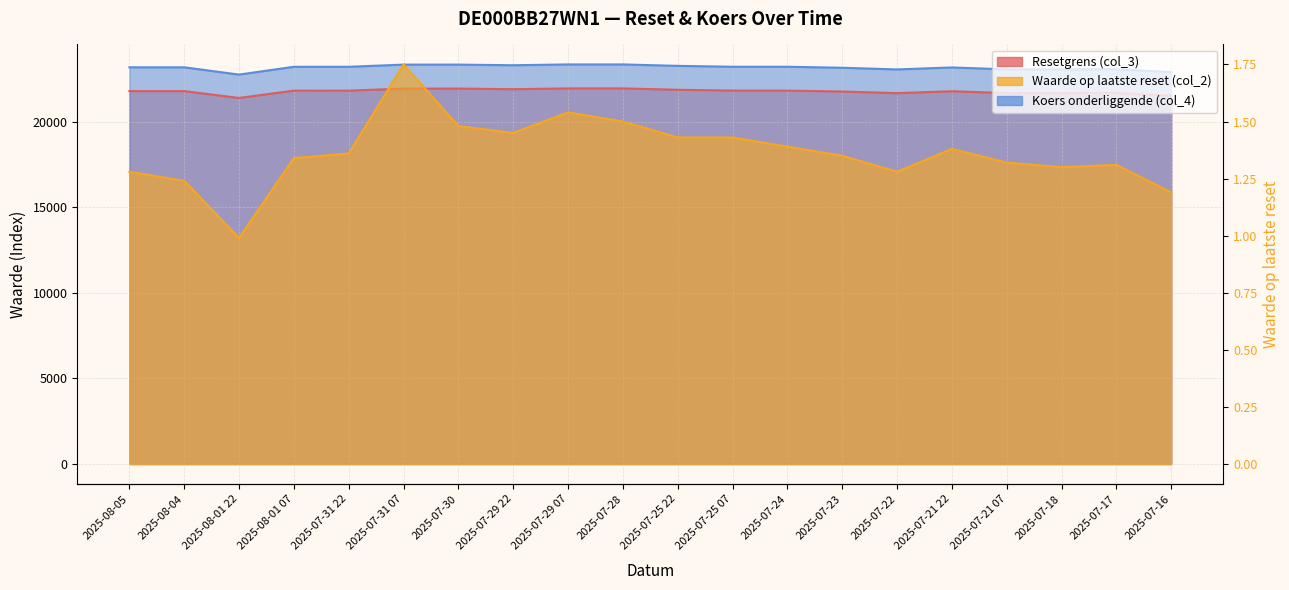

What is the average value of the Resetgrens (col_3) series?

21785.3